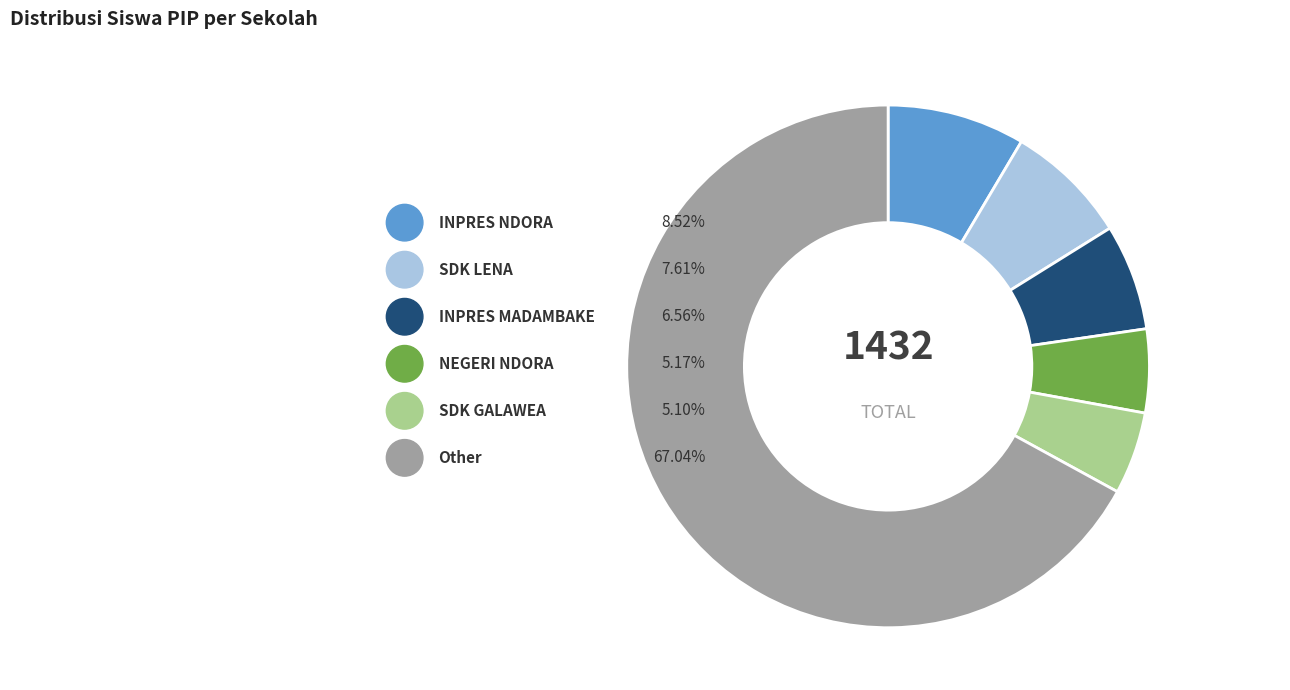

What is the total percentage of SDK WOKONDEKORORO and SDK TONGGO?

7.1%